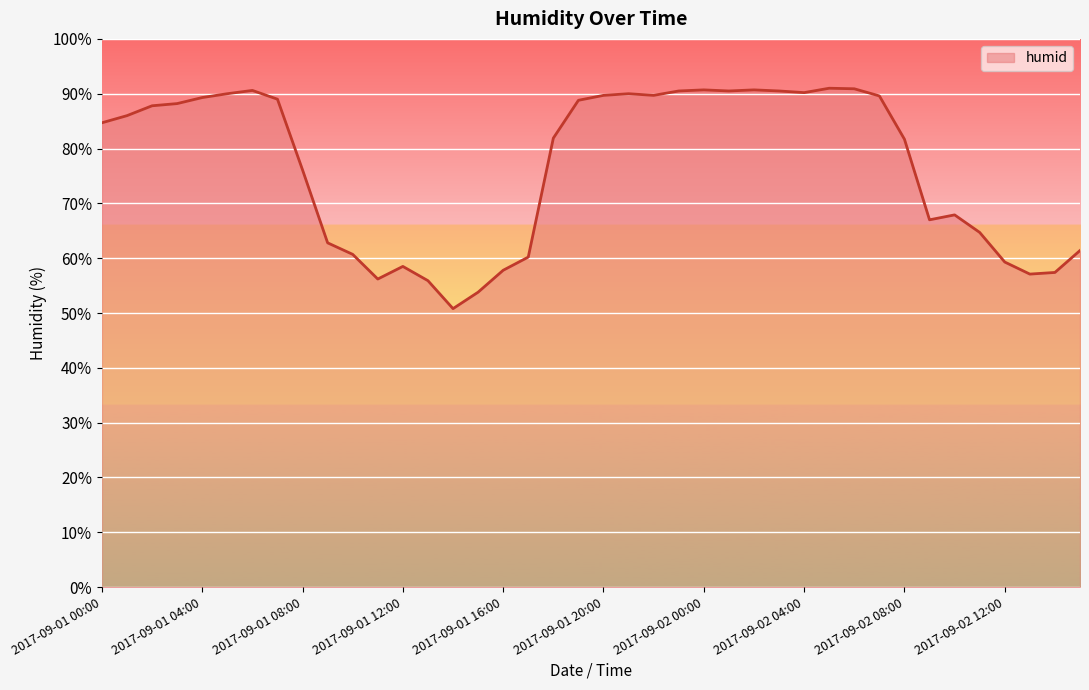

What is the greatest value displayed?

91.0